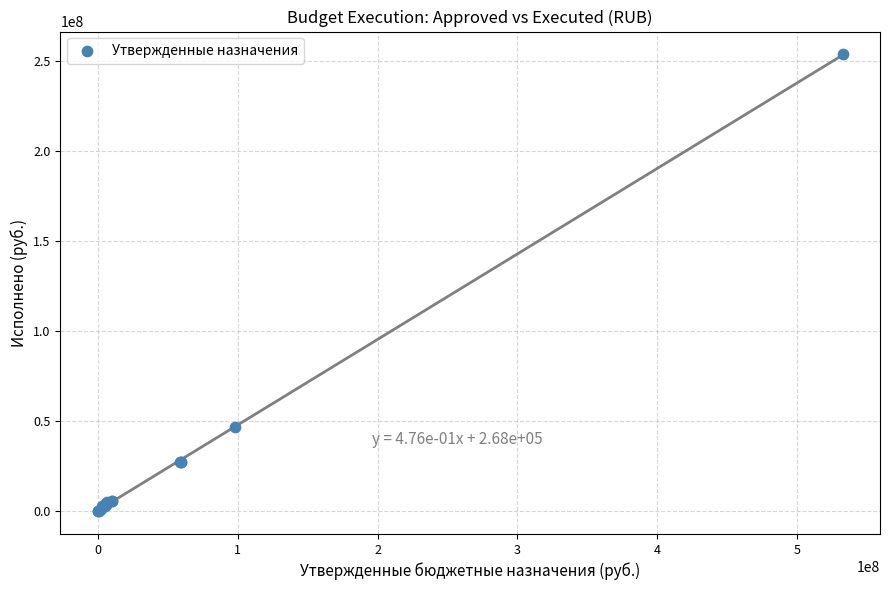

What Y value in the scatter plot is closest to 126927353?

46929888.3